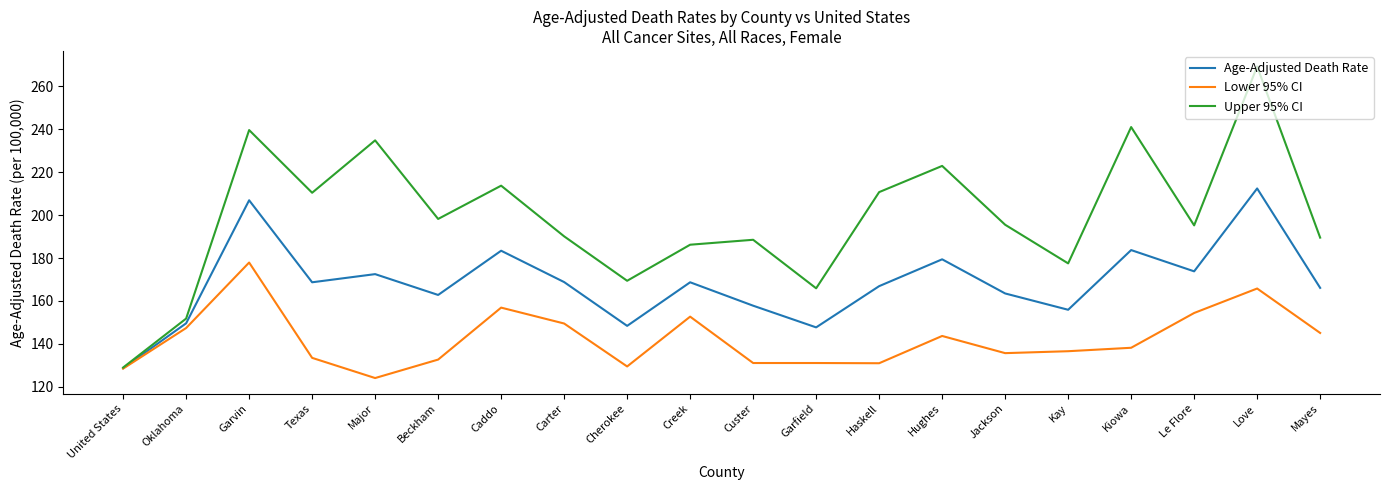

How many interior local peaks does the Upper 95% CI series have?

7